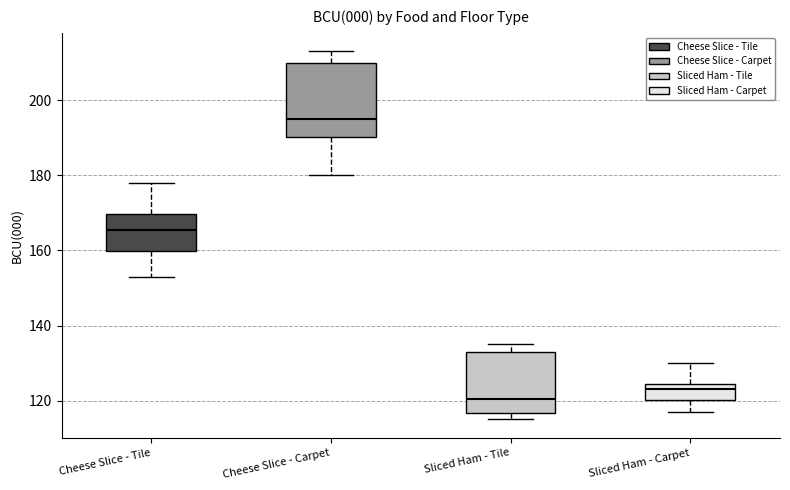

Which box has the highest median line?

Cheese Slice - Carpet